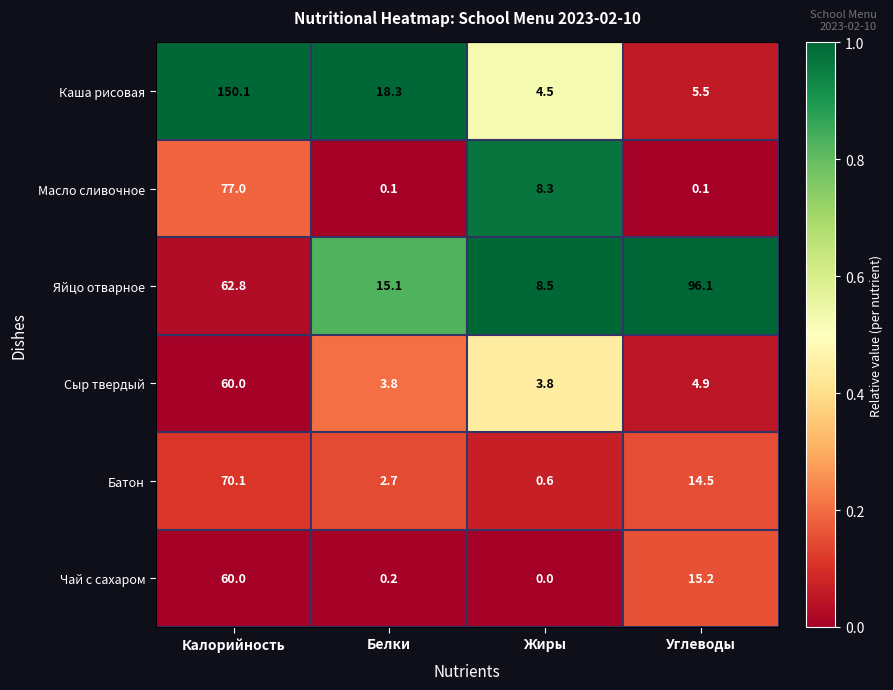

True or false: Яйцо отварное has a value of 15.1 at Белки.

True